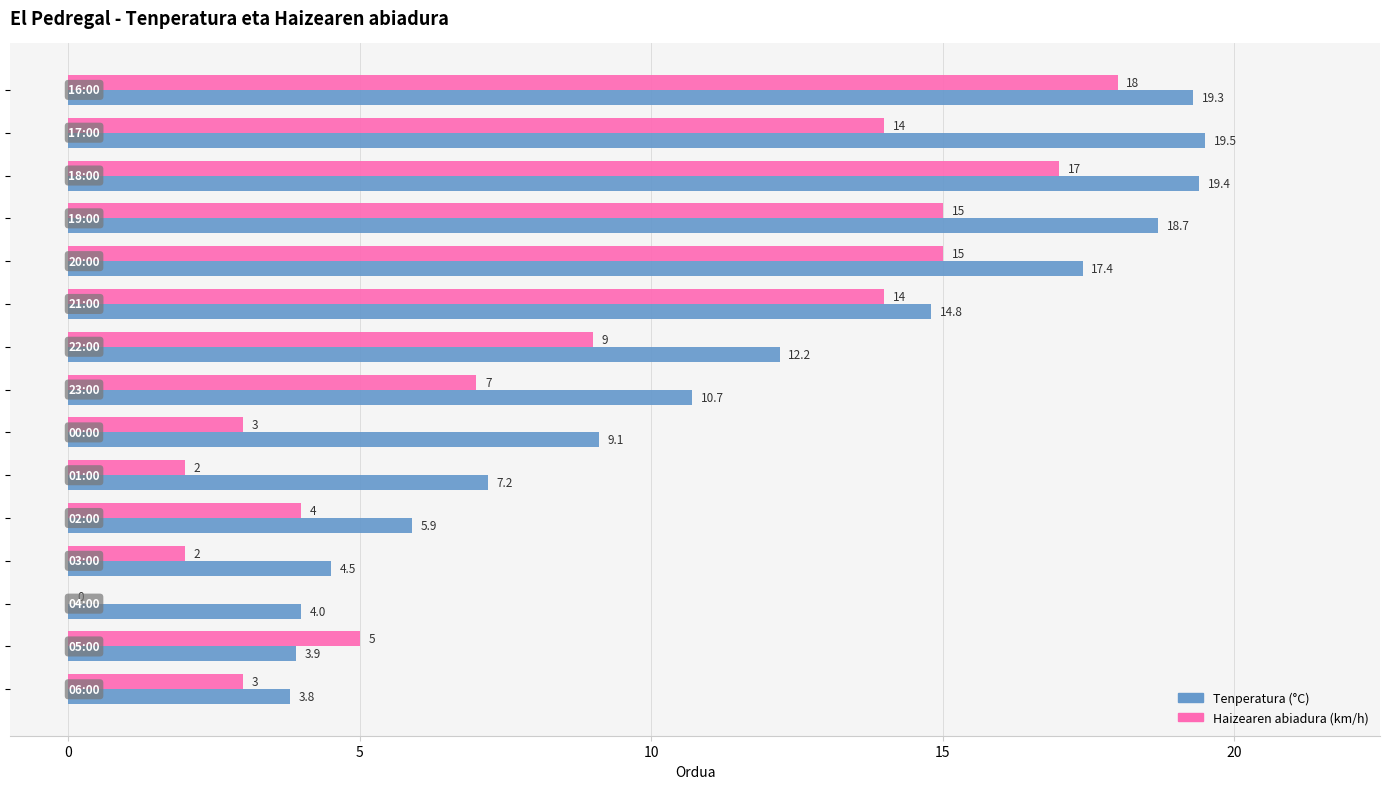

What is the sum of all Tenperatura (°C) values?

170.4